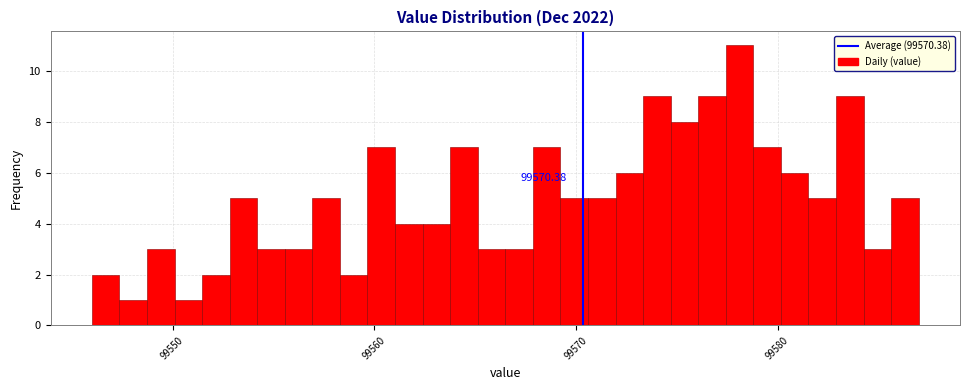

Read against the x-axis, roughly where is the centre of the tallest bar?

99578